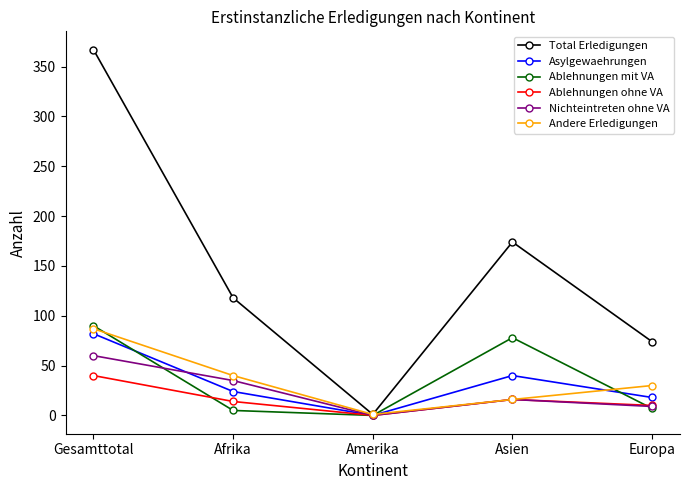

List the labels in order of Total Erledigungen value, smallest first.

Amerika, Europa, Afrika, Asien, Gesamttotal